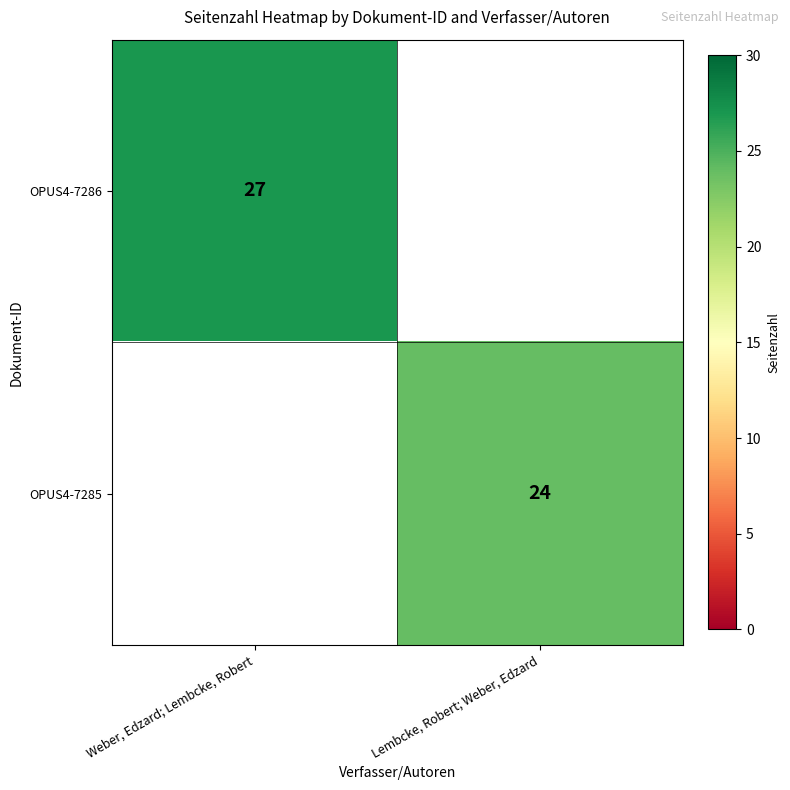

Is it true that OPUS4-7286 equals 39 at Weber, Edzard; Lembcke, Robert?

False